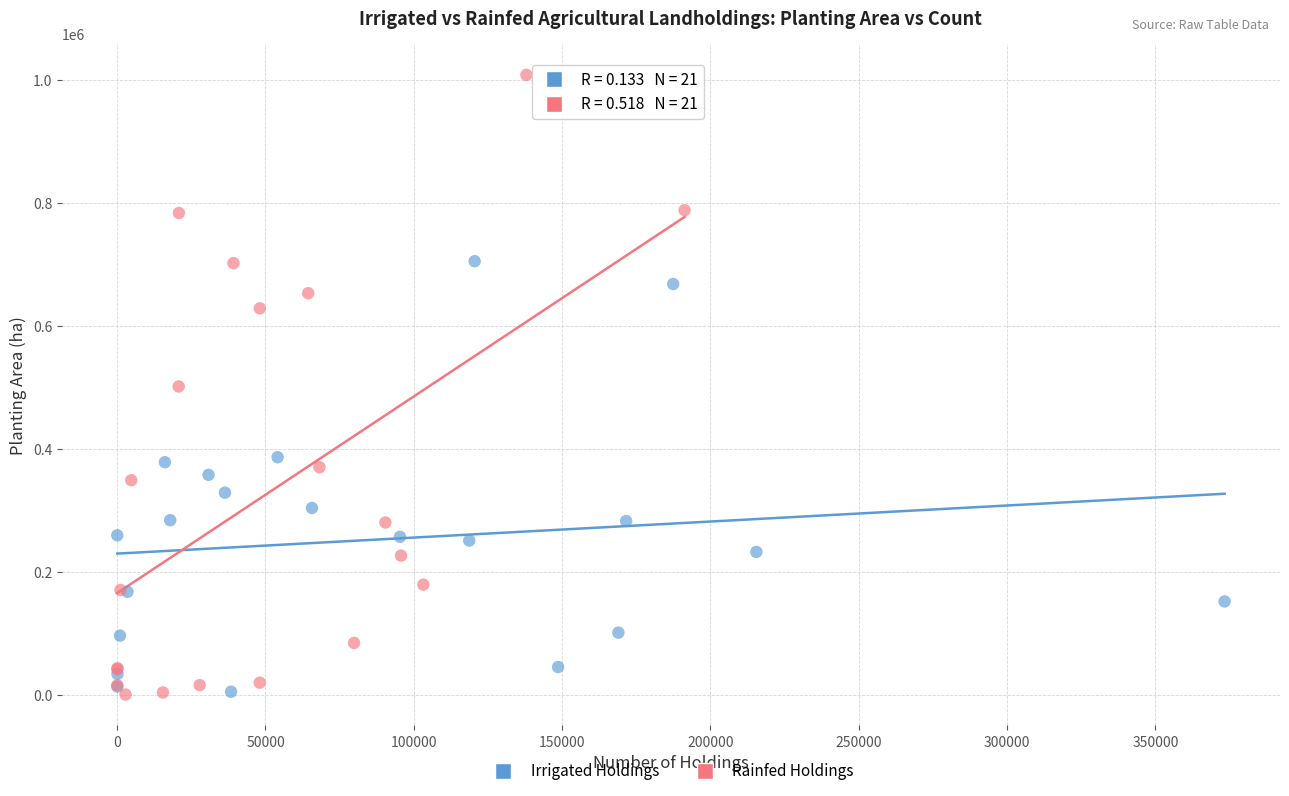

Which series reaches the maximum Y coordinate?

Rainfed Holdings